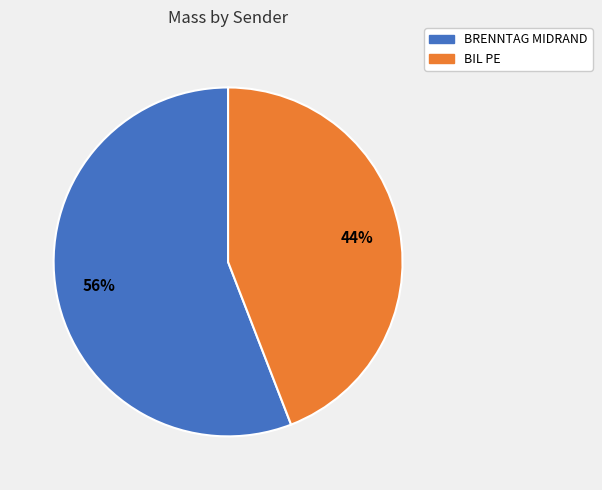

Is the sum of BIL PE and BRENNTAG MIDRAND greater than half?

Yes